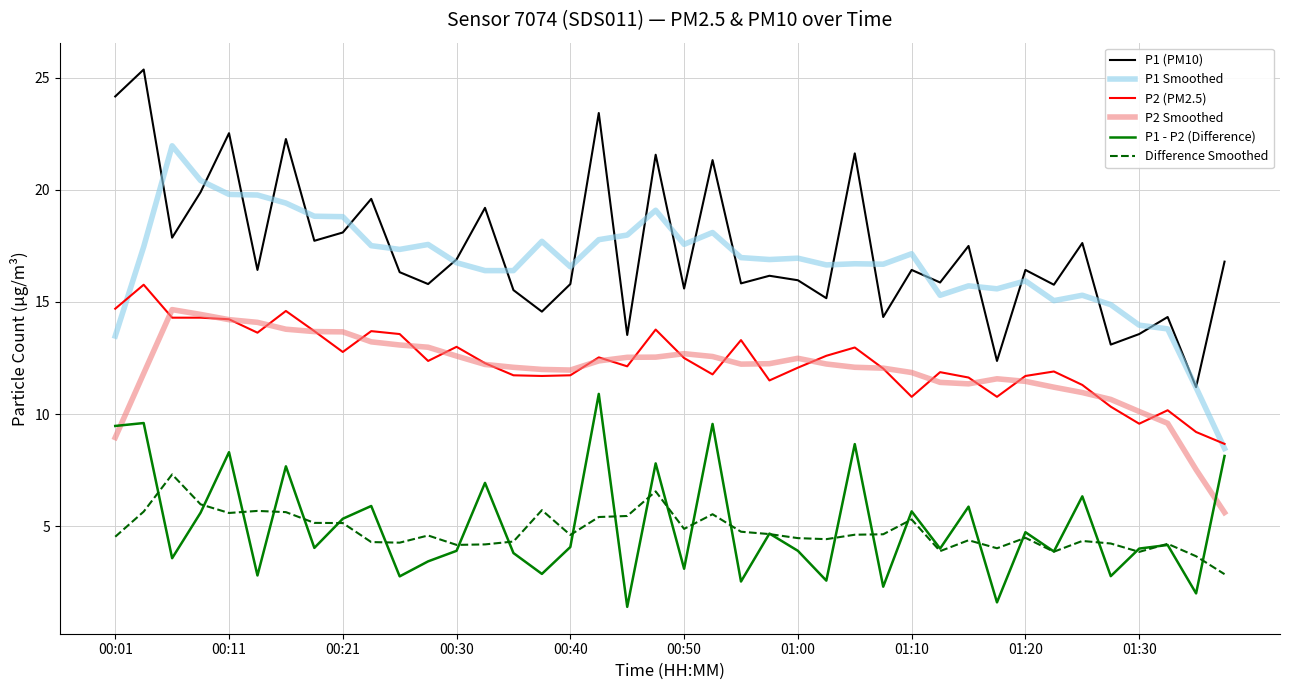

True or false: P2 (PM2.5) and P1 - P2 (Difference) cross at least once.

False